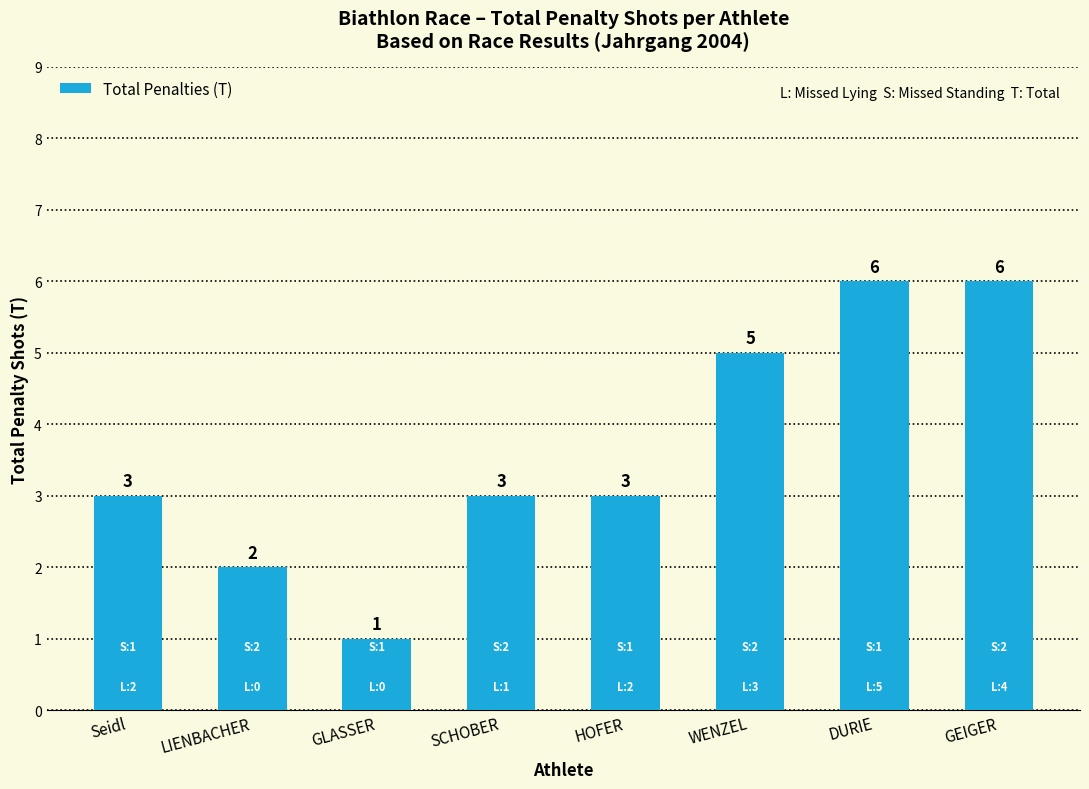

Is it true that the value at LIENBACHER is 0?

False